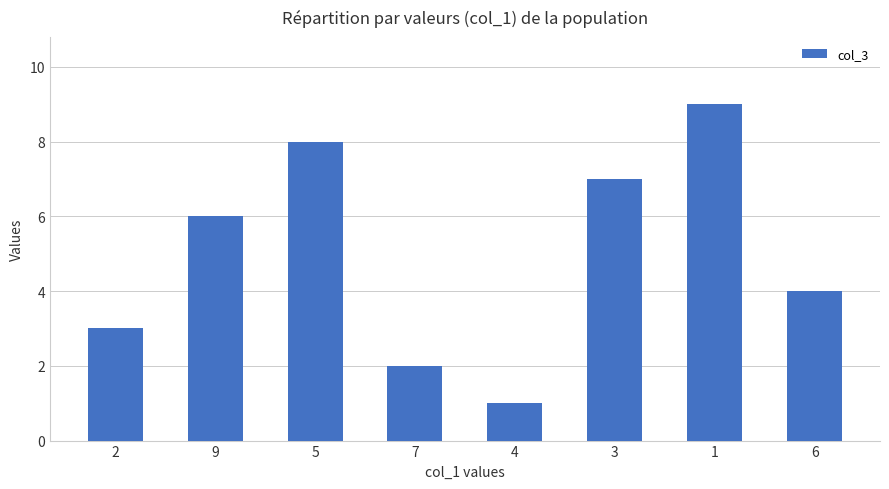

How many values are between 3 and 8?

5